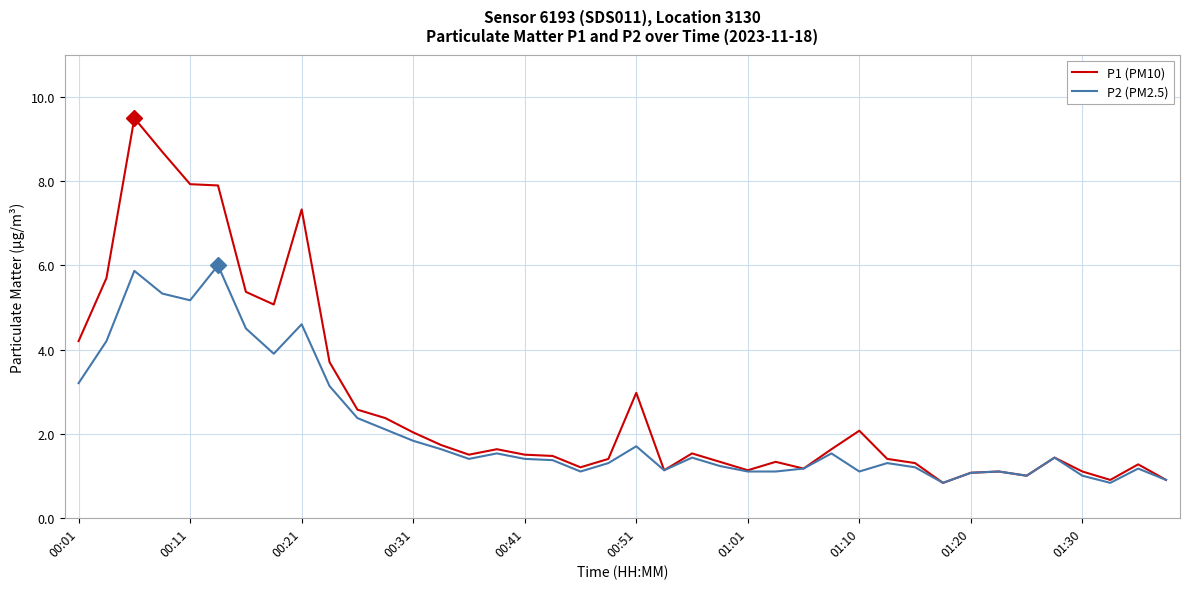

What is the maximum value for P1 (PM10)?

9.5